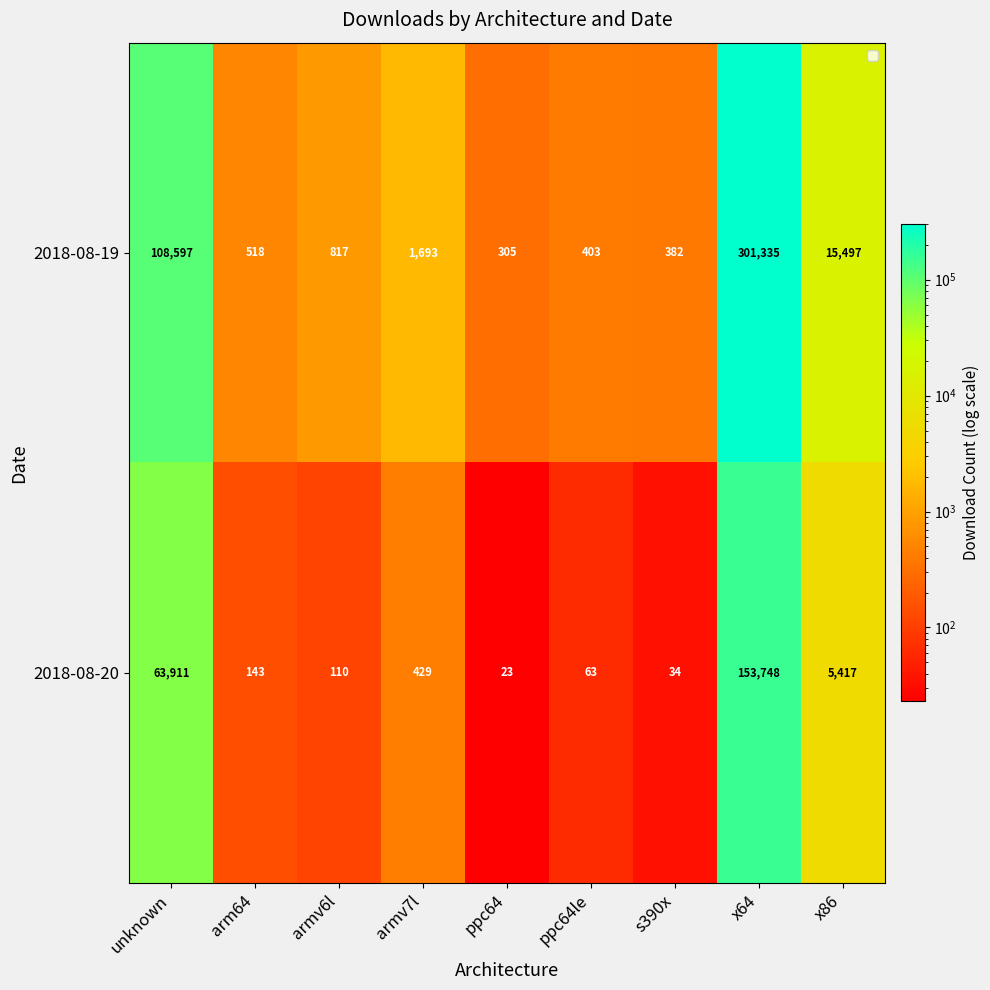

Between unknown and ppc64le, which series saw the biggest shift?

2018-08-19